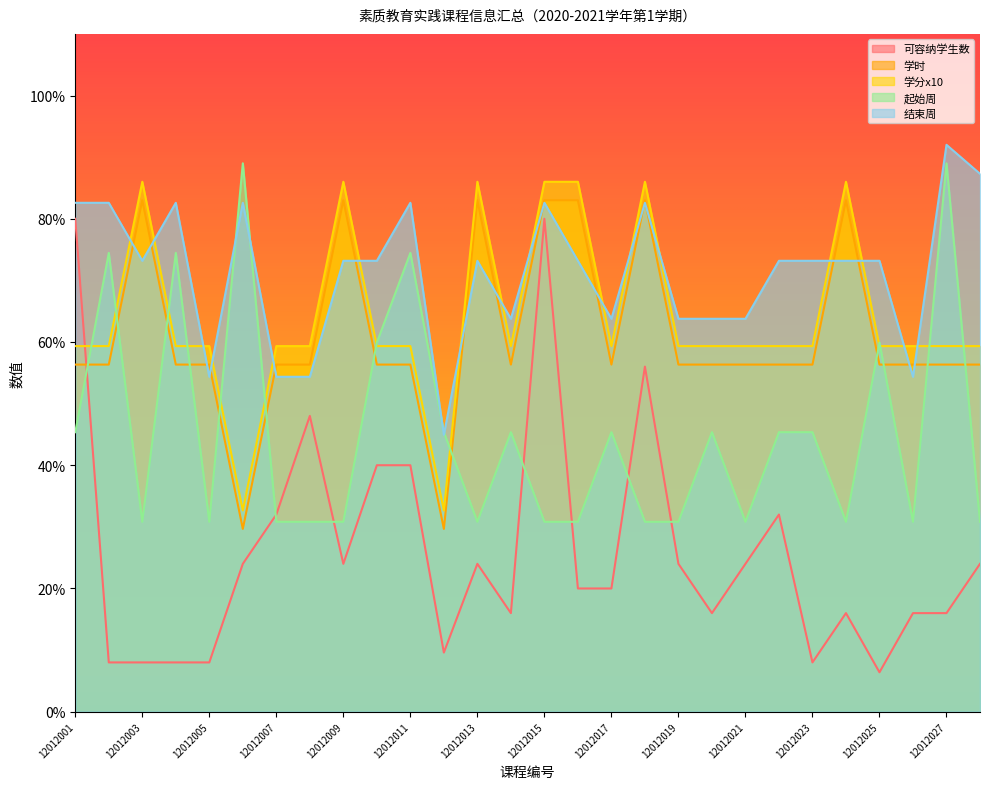

How many categories are shown in the chart?

28